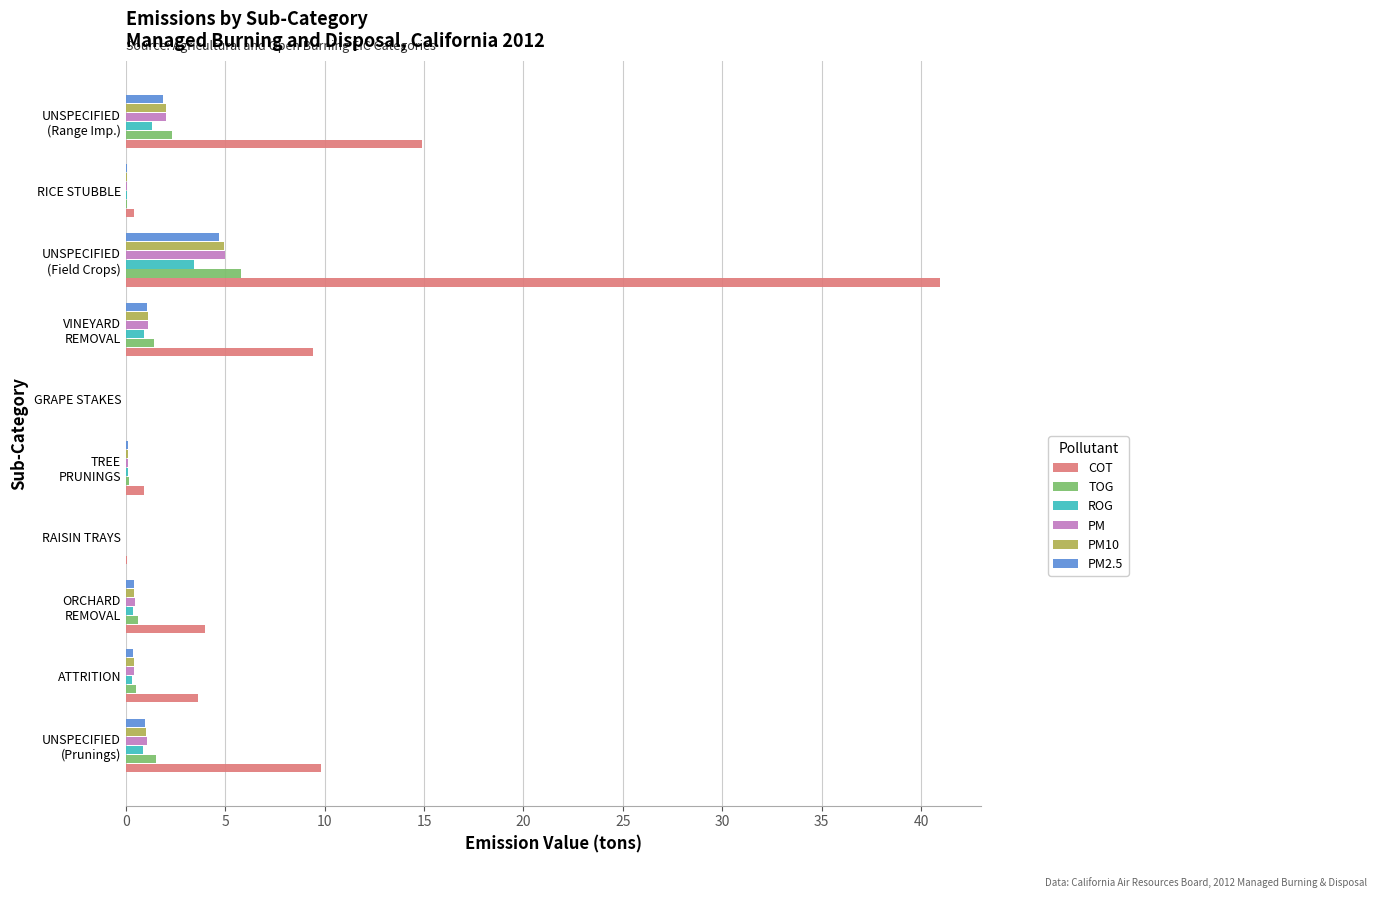

Which series has the widest spread of values?

COT